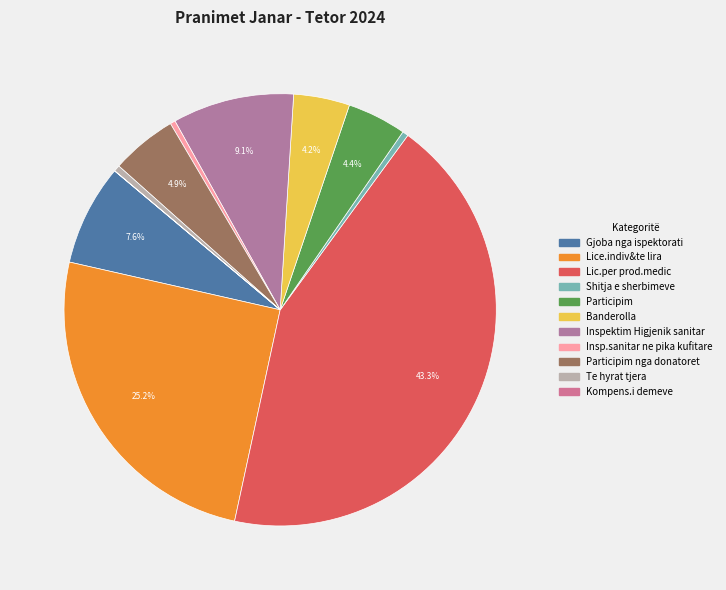

Is there a majority slice in this chart?

No